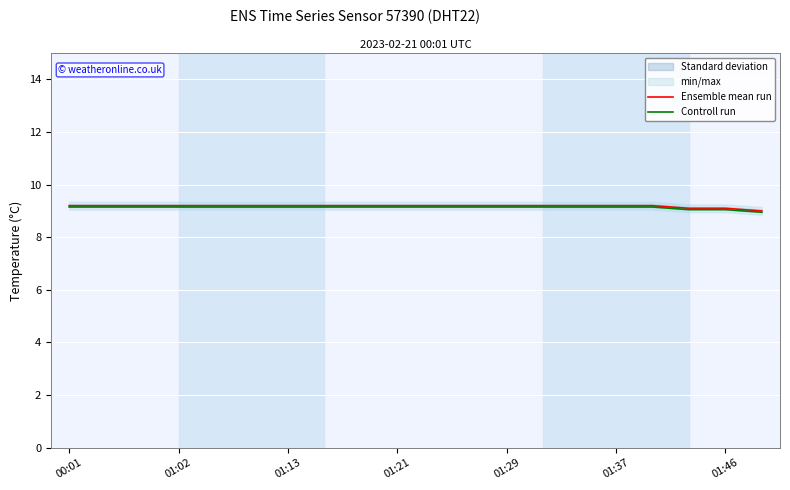

How many values in the Controll run series exceed 9?

19